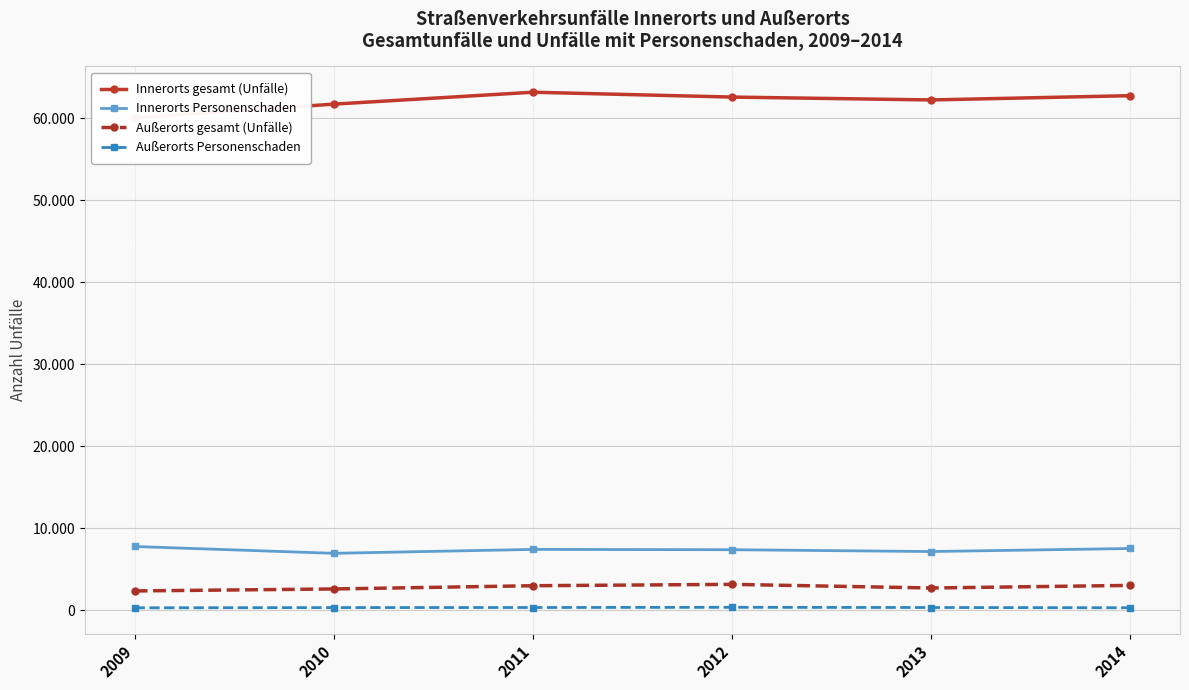

Between 2013 and 2011, which is larger?

2011